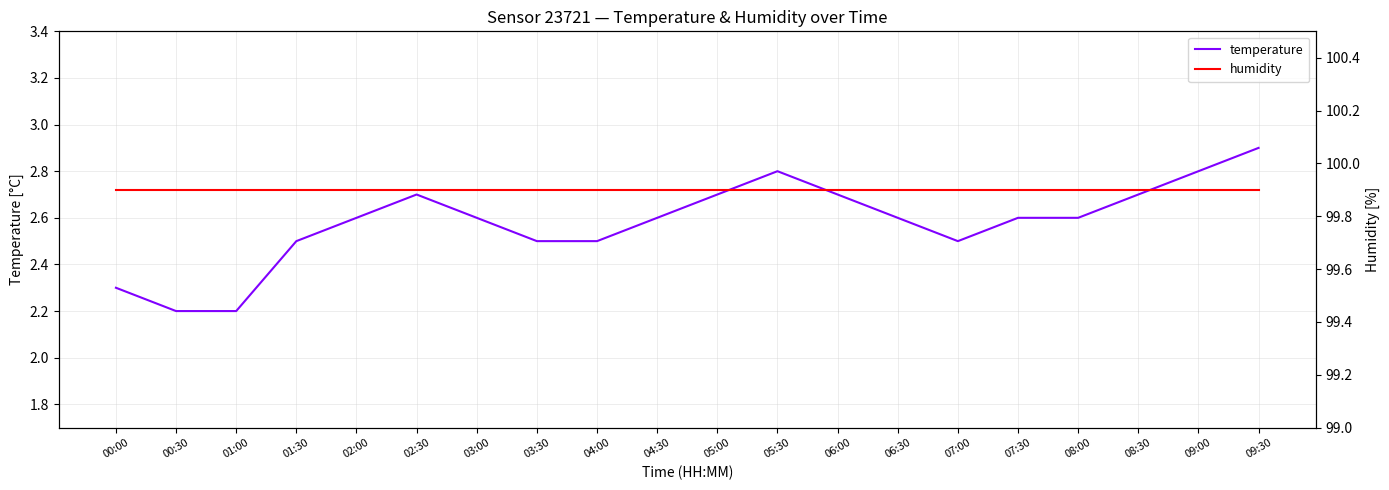

What is the sum of the temperature values at 05:30 and 09:00?

5.6